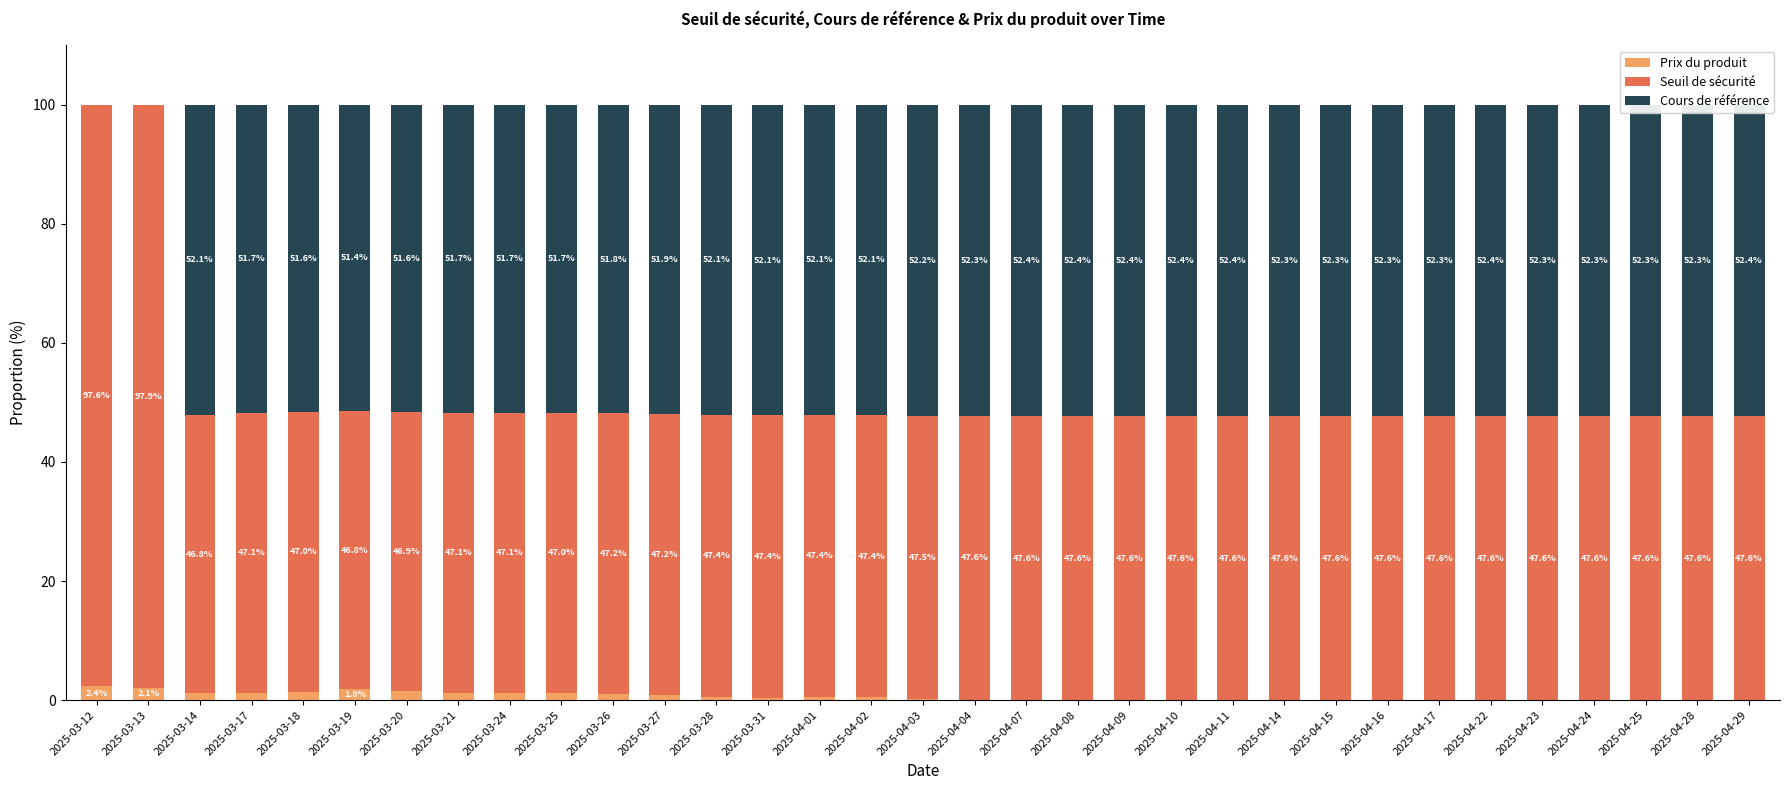

What is the highest value of the Prix du produit series?

2.4